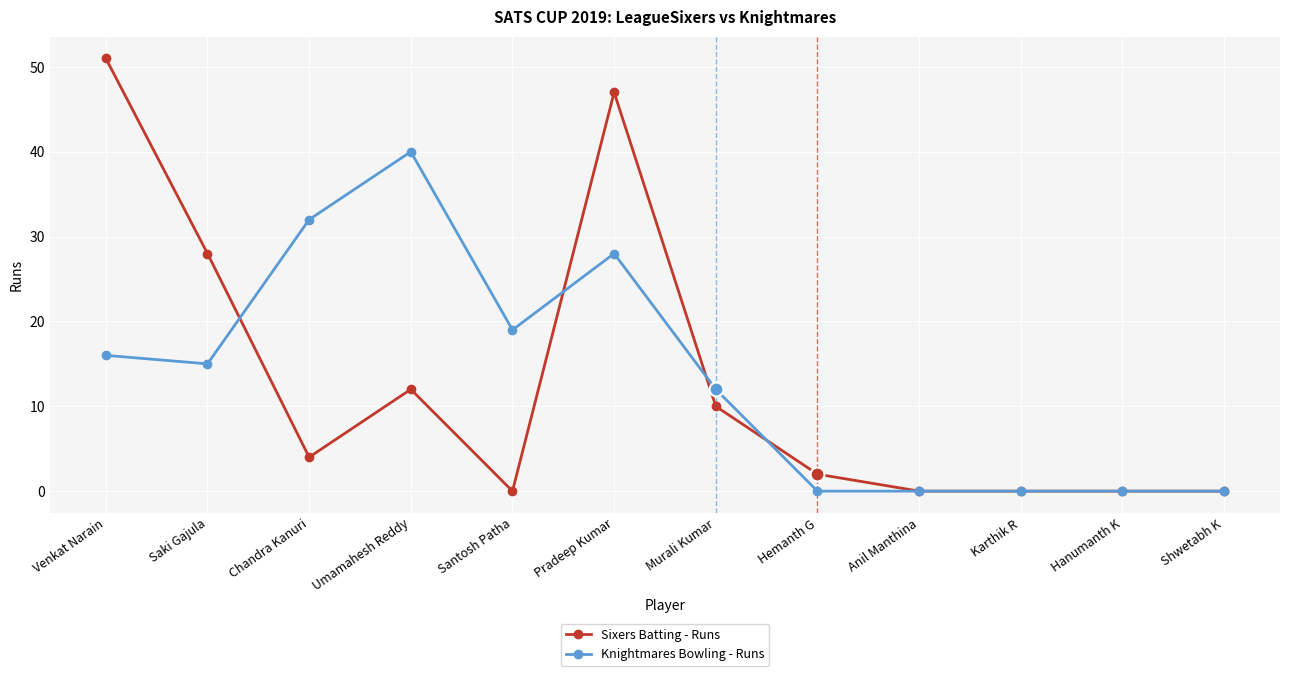

What is the spread (max minus min) of values at Chandra Kanuri?

28